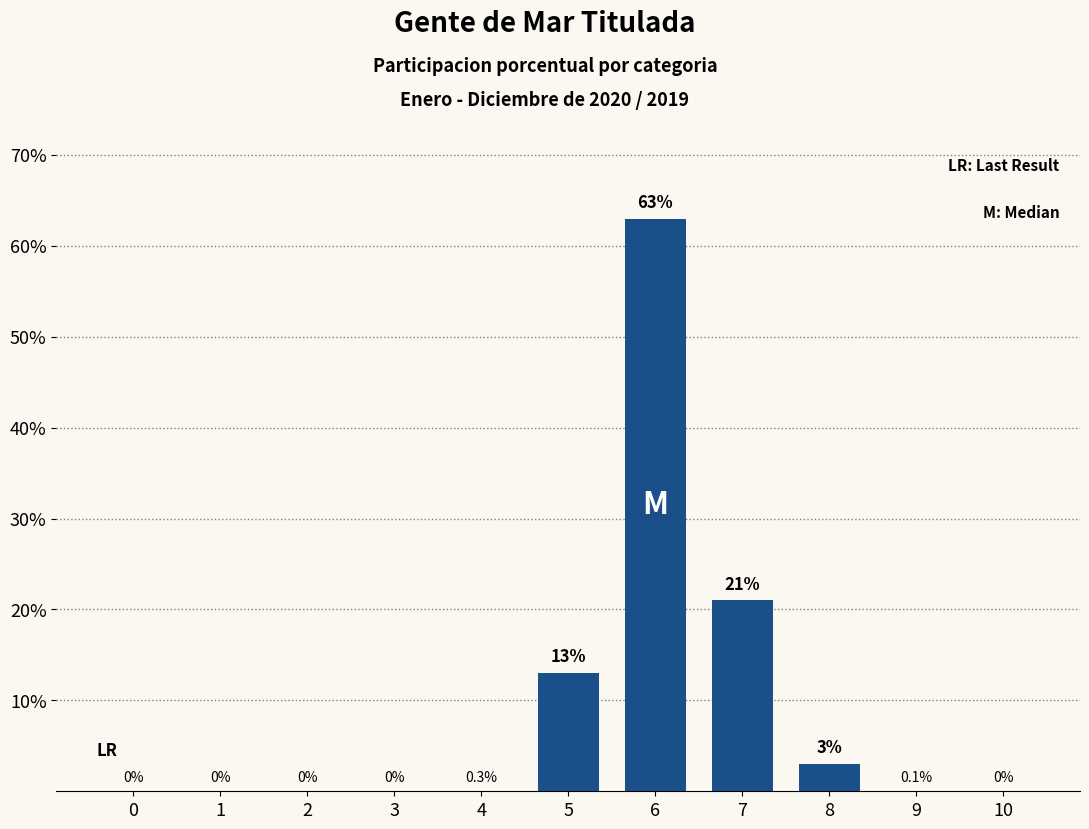

What is the sum of the values at 9 and 8?

3